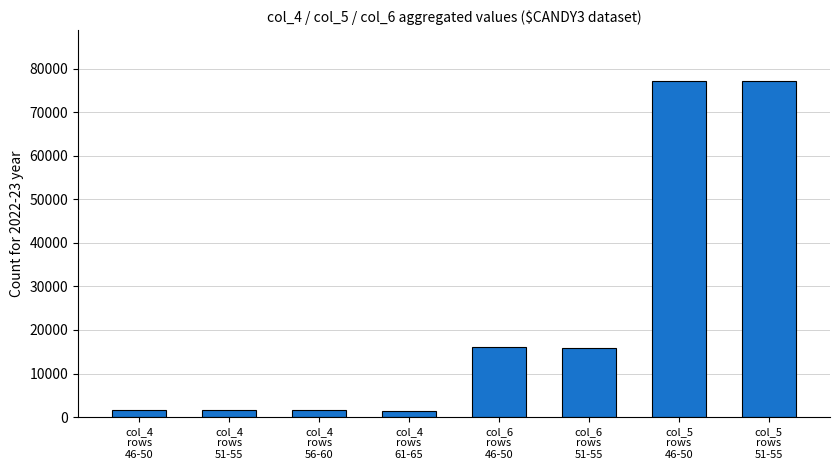

What is the difference between the second highest and second lowest values?

75555